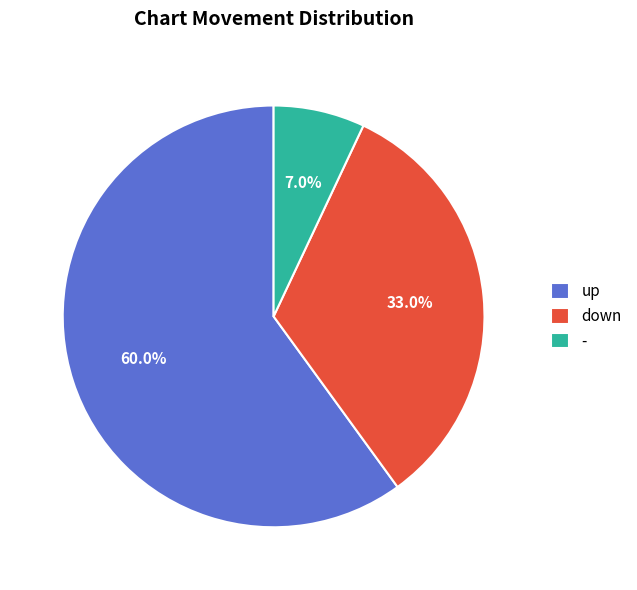

To the nearest percent, what portion does up represent?

60%